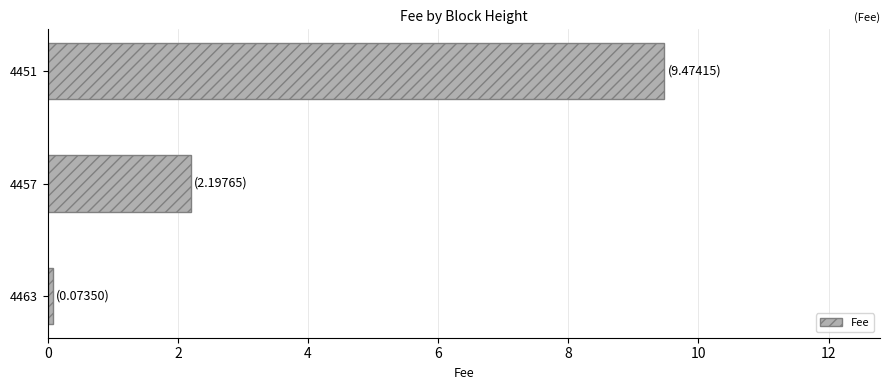

How many data points are above 2?

2